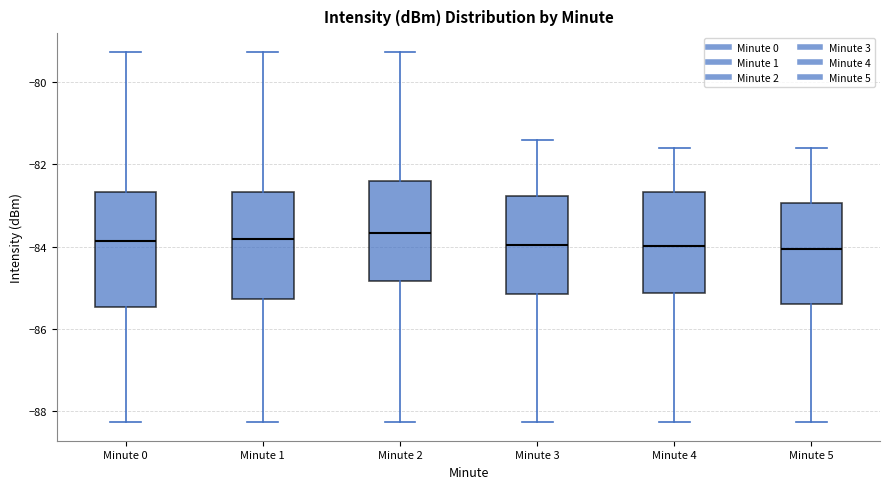

Reading left to right, read every box against the y-axis: the position of its median line, the range the box covers, and the ends of its whiskers. The values are not printed on the chart, so give them approximately, as read against the axis.

Minute 0: median -83.8, box -85.4 to -82.6, whiskers -88.2 to -79.2
Minute 1: median -83.8, box -85.2 to -82.6, whiskers -88.2 to -79.2
Minute 2: median -83.6, box -84.8 to -82.4, whiskers -88.2 to -79.2
Minute 3: median -84.0, box -85.2 to -82.8, whiskers -88.2 to -81.4
Minute 4: median -84.0, box -85.2 to -82.6, whiskers -88.2 to -81.6
Minute 5: median -84.0, box -85.4 to -83.0, whiskers -88.2 to -81.6